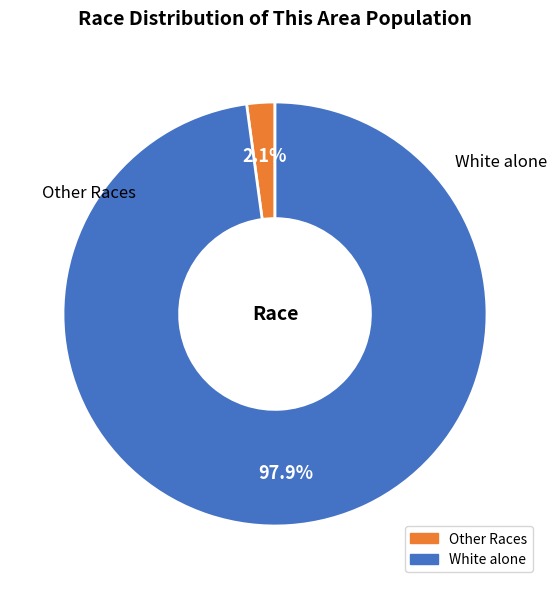

Does any single category account for the majority?

Yes